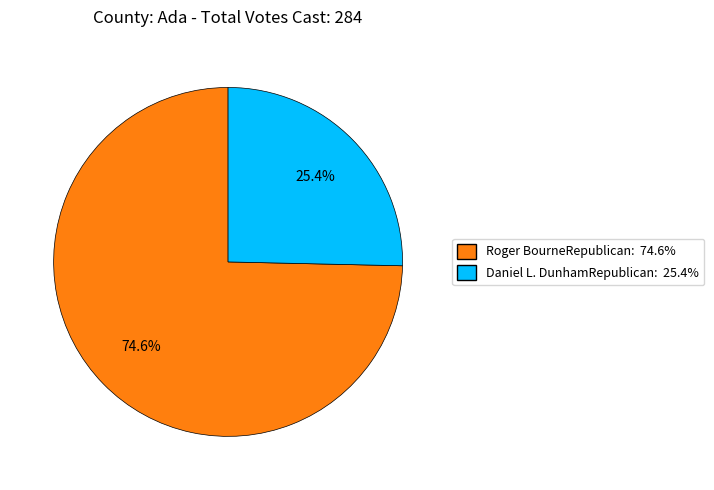

Between Roger BourneRepublican and Daniel L. DunhamRepublican, which is larger?

Roger BourneRepublican